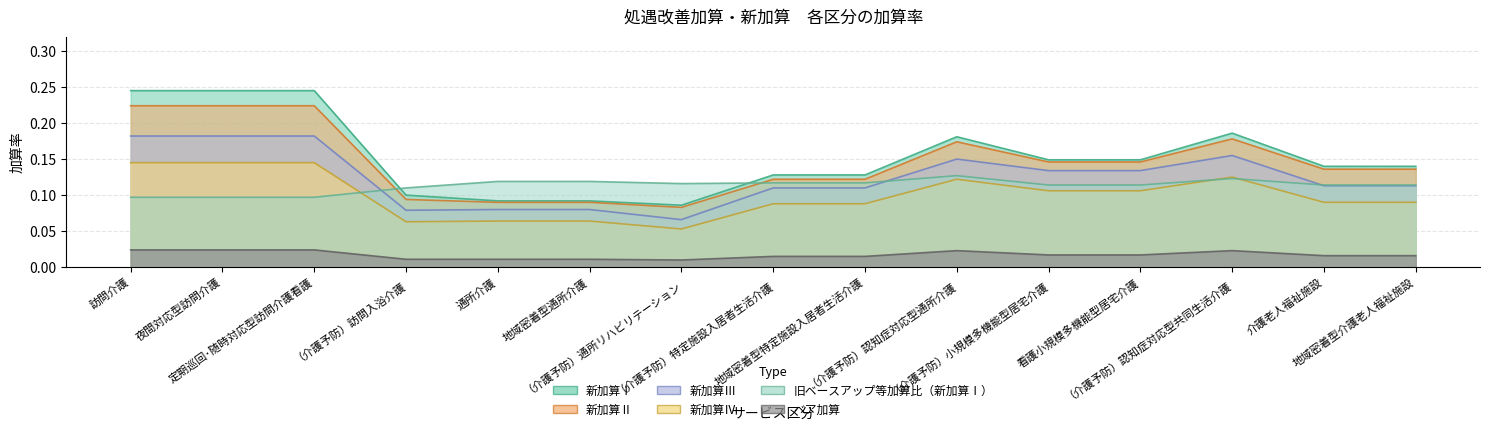

Reading right to left, extract all data points from this chart.

新加算Ⅰ: 0.1	0.1	0.2	0.1	0.1	0.2	0.1	0.1	0.1	0.1	0.1	0.1	0.2	0.2	0.2
新加算Ⅱ: 0.1	0.1	0.2	0.1	0.1	0.2	0.1	0.1	0.1	0.1	0.1	0.1	0.2	0.2	0.2
新加算Ⅲ: 0.1	0.1	0.2	0.1	0.1	0.1	0.1	0.1	0.1	0.1	0.1	0.1	0.2	0.2	0.2
新加算Ⅳ: 0.1	0.1	0.1	0.1	0.1	0.1	0.1	0.1	0.1	0.1	0.1	0.1	0.1	0.1	0.1
旧ベースアップ等加算比（新加算Ⅰ）: 0.1	0.1	0.1	0.1	0.1	0.1	0.1	0.1	0.1	0.1	0.1	0.1	0.1	0.1	0.1
ベア加算: 0.0	0.0	0.0	0.0	0.0	0.0	0.0	0.0	0.0	0.0	0.0	0.0	0.0	0.0	0.0